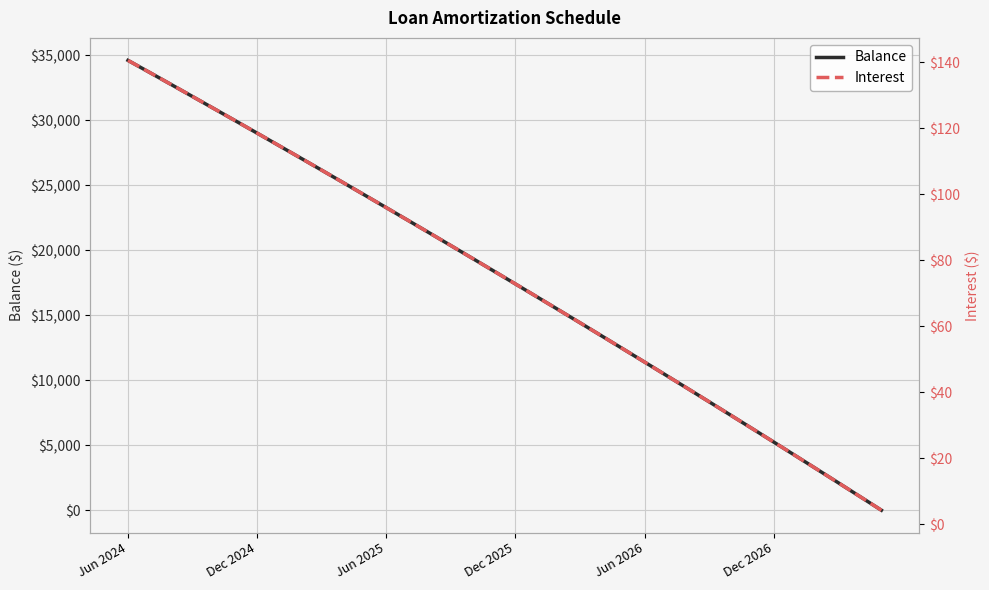

Which category has the highest value in the Balance series?

Jun 2024